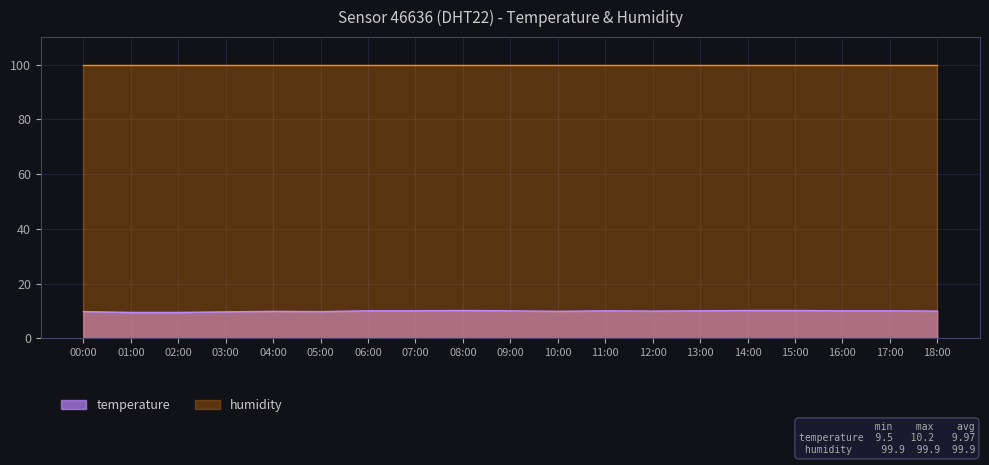

True or false: there are more than 1 points higher than both neighbors.

True